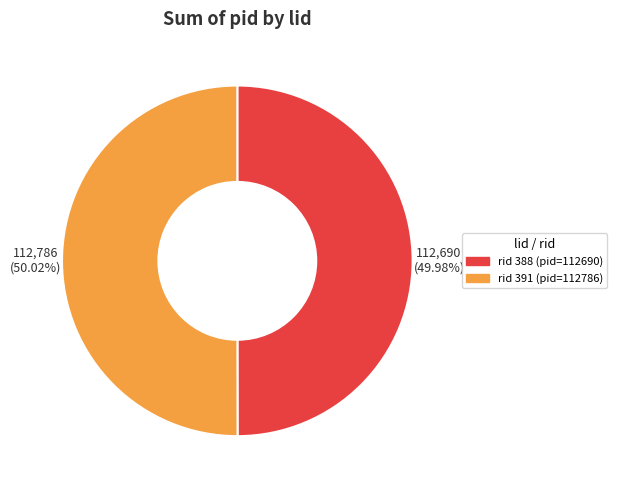

Approximately how many times larger is the value at rid 391 (pid=112786) compared to rid 388 (pid=112690)?

1.0